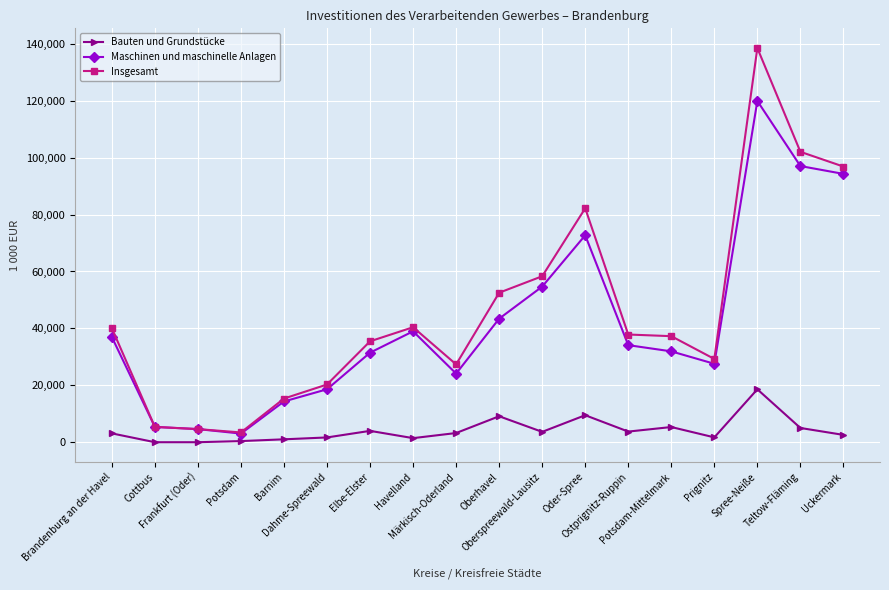

What is the label of the 5th point from the left?

Barnim